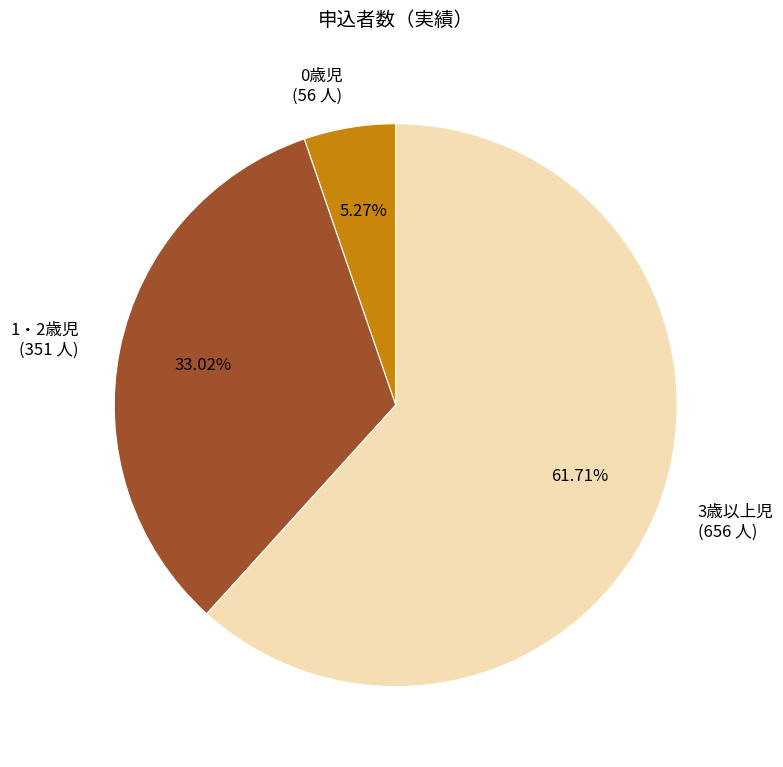

Approximately how many times larger is the value at 3歳以上児 (656 人) compared to 0歳児 (56 人)?

11.7